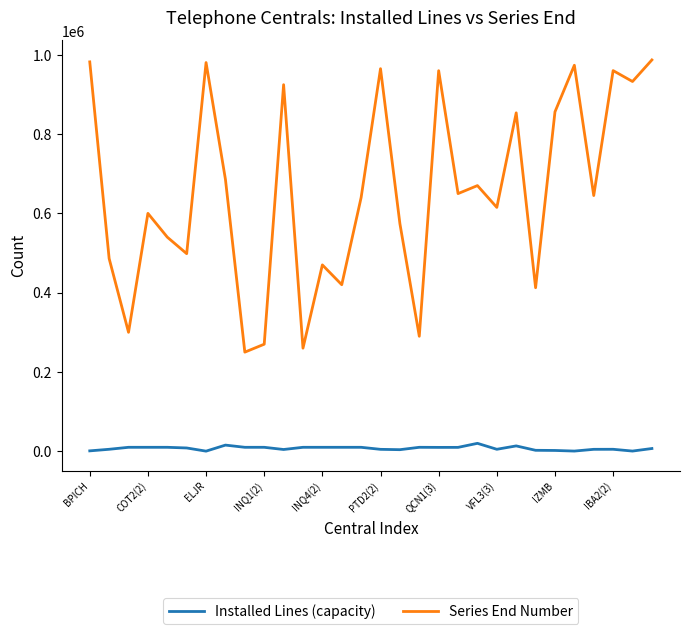

Does the chart display data point markers on the line(s)?

No